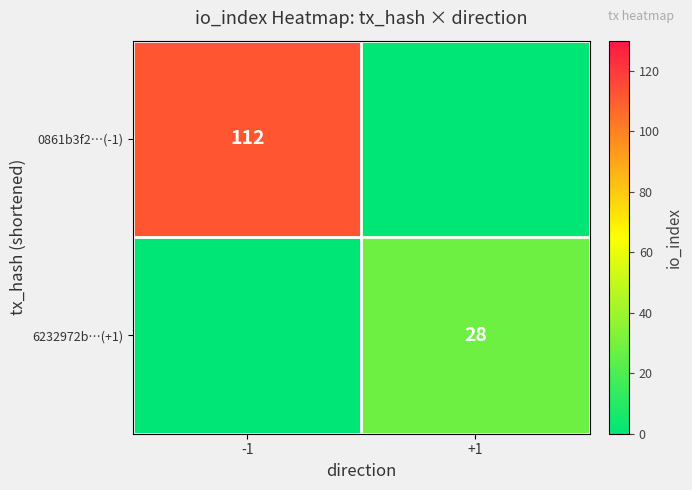

Is it true that 0861b3f2…(-1) equals 170 at -1?

False